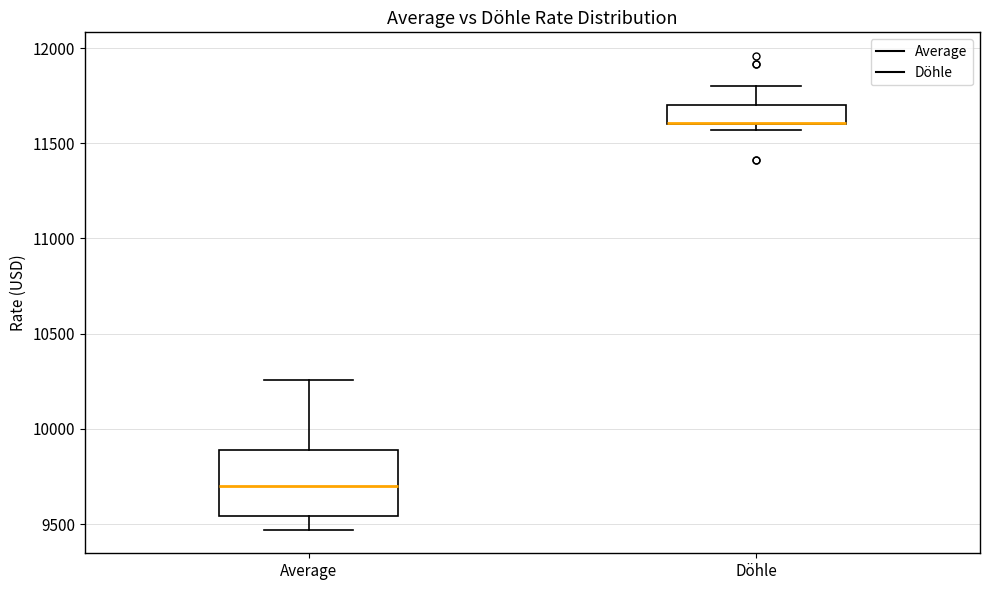

Comparing the boxes themselves (not the whiskers), which one is the tallest?

Average